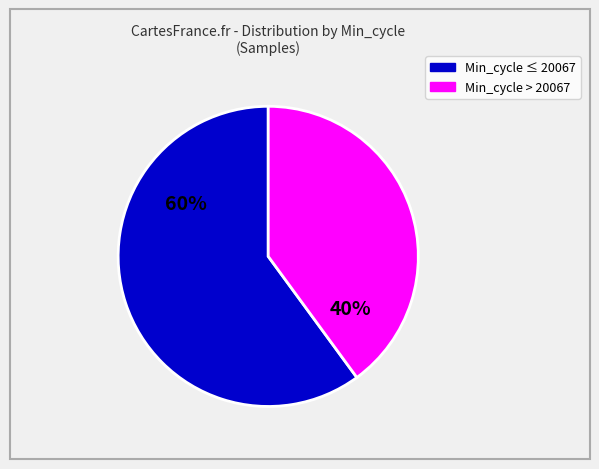

Is there any slice that represents more than half of the pie?

Yes